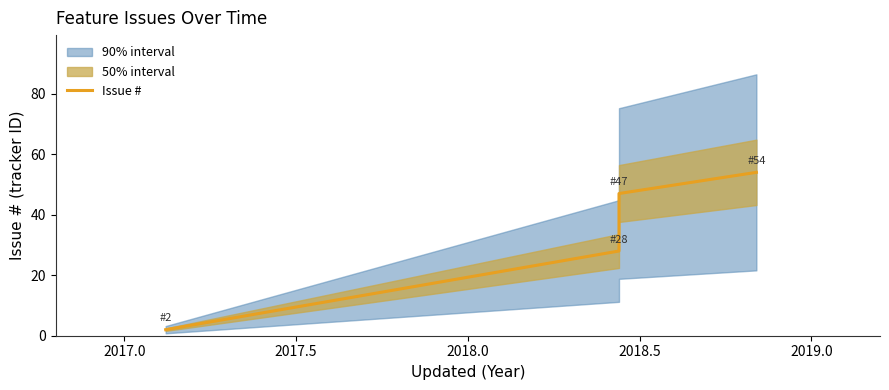

How many values are below 47?

2